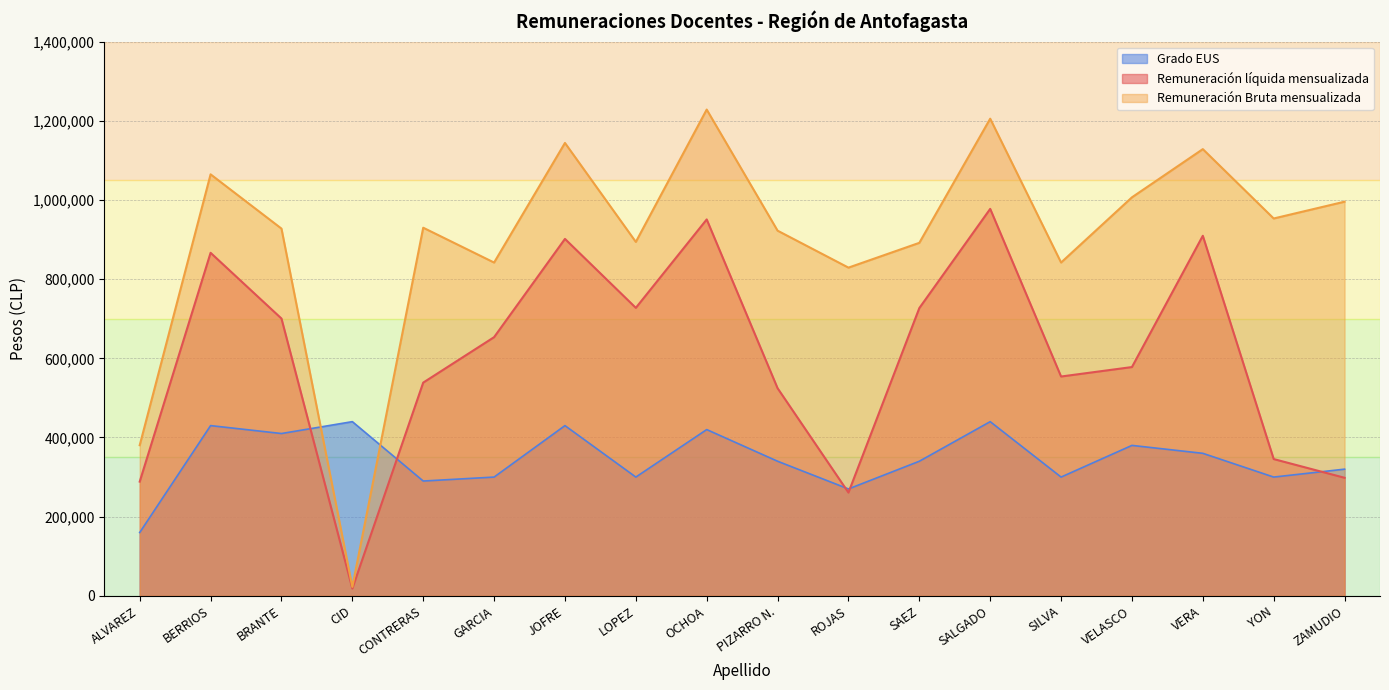

Which label corresponds to the smallest value in the chart?

CID